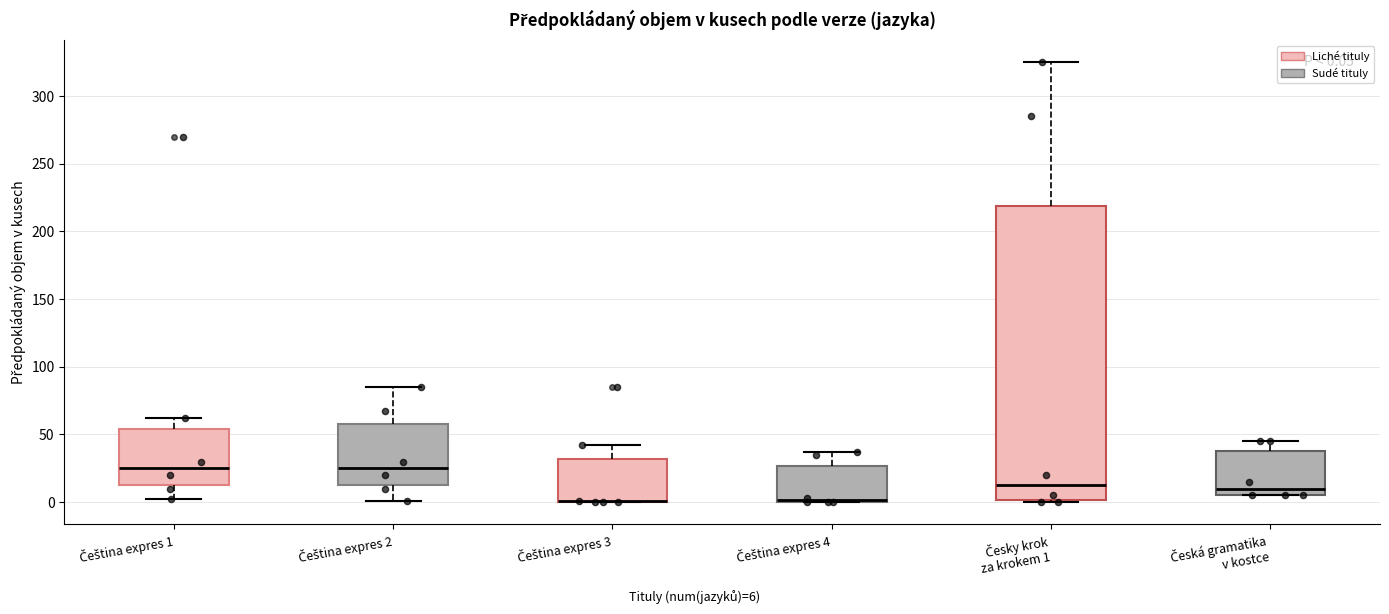

Comparing the boxes themselves (not the whiskers), which one is the tallest?

Česky krok za krokem 1